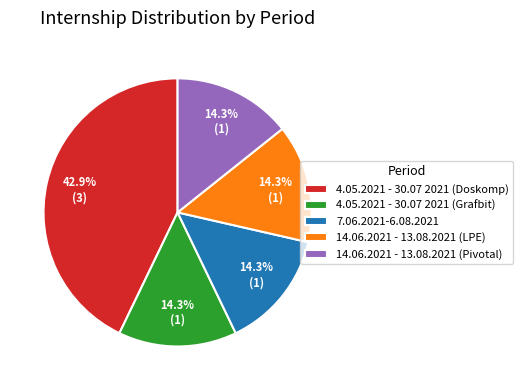

To the nearest percent, what portion does 4.05.2021 - 30.07 2021 (Grafbit) represent?

14%